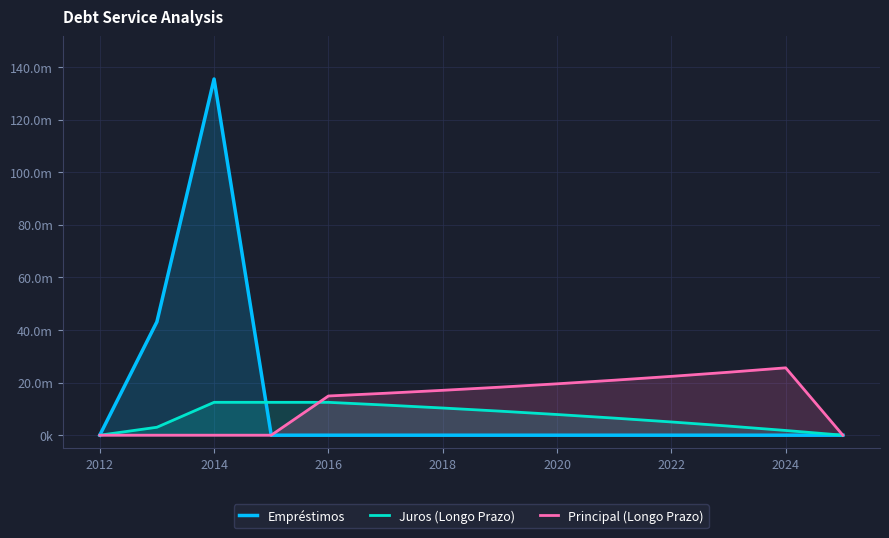

What is the average value of the Empréstimos series?

12753040.0